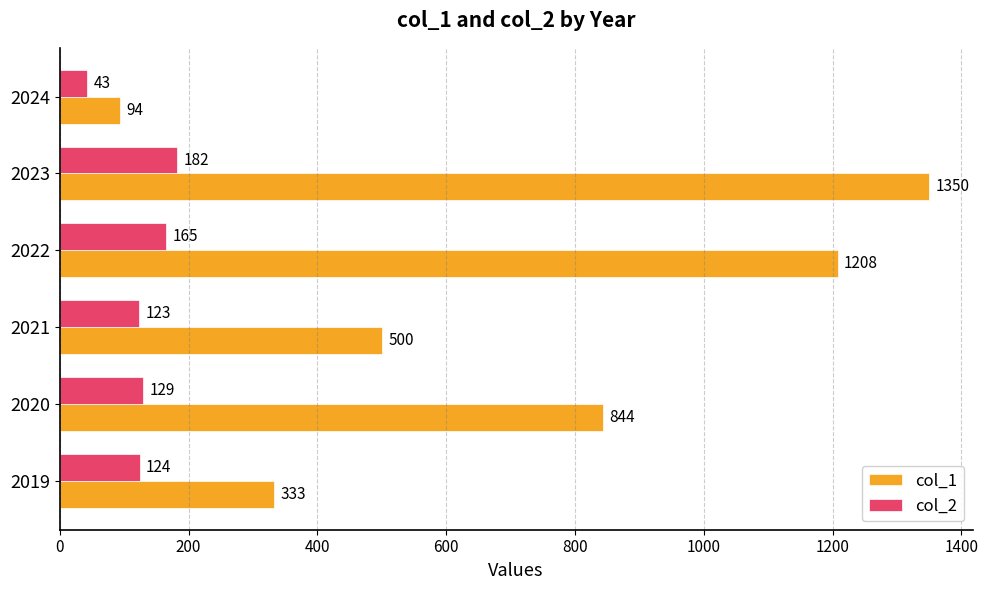

Rank the series by their maximum value, from highest to lowest.

col_1, col_2